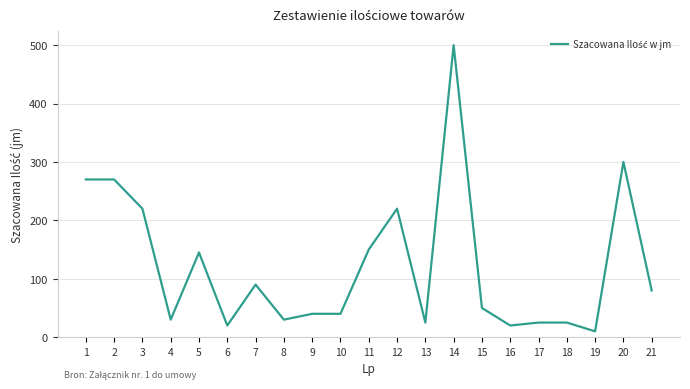

The value at 7 is 90. True or false?

True